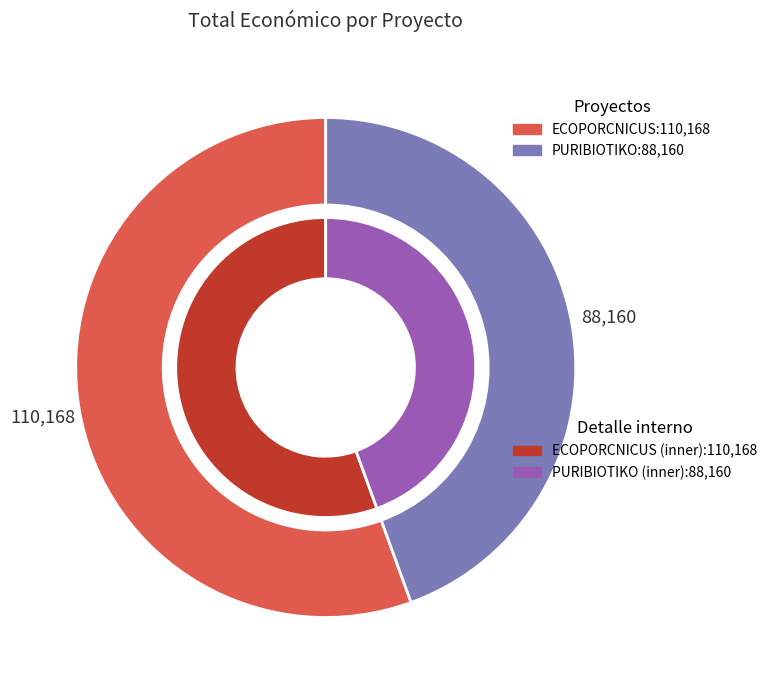

To the nearest percent, what is the average slice percentage?

50%